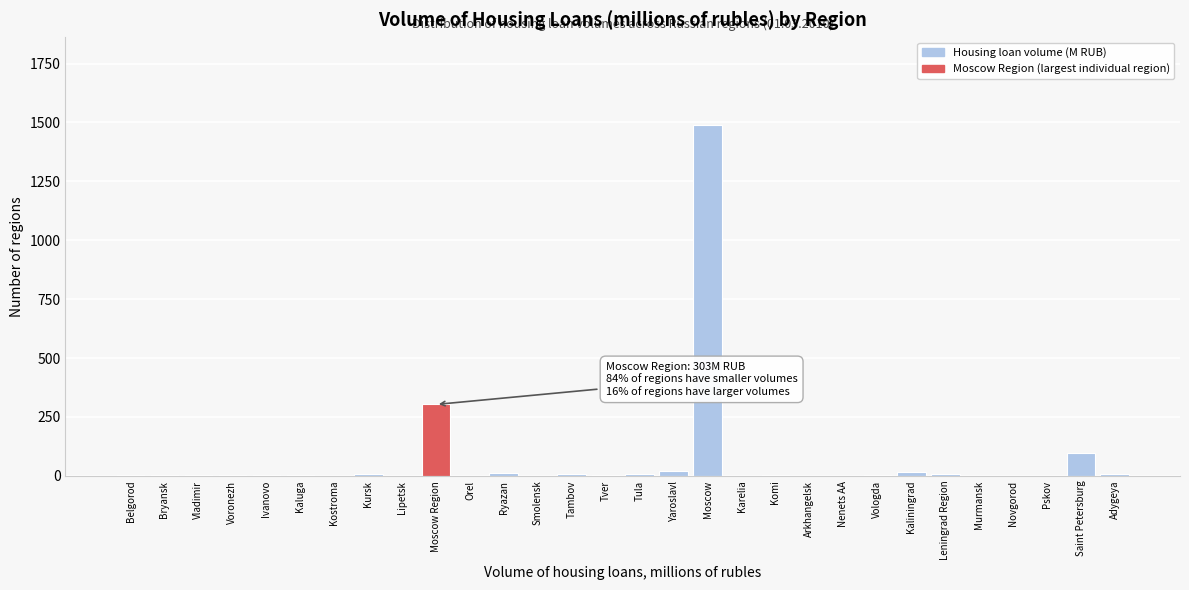

Between Moscow and Vologda, which is larger?

Moscow